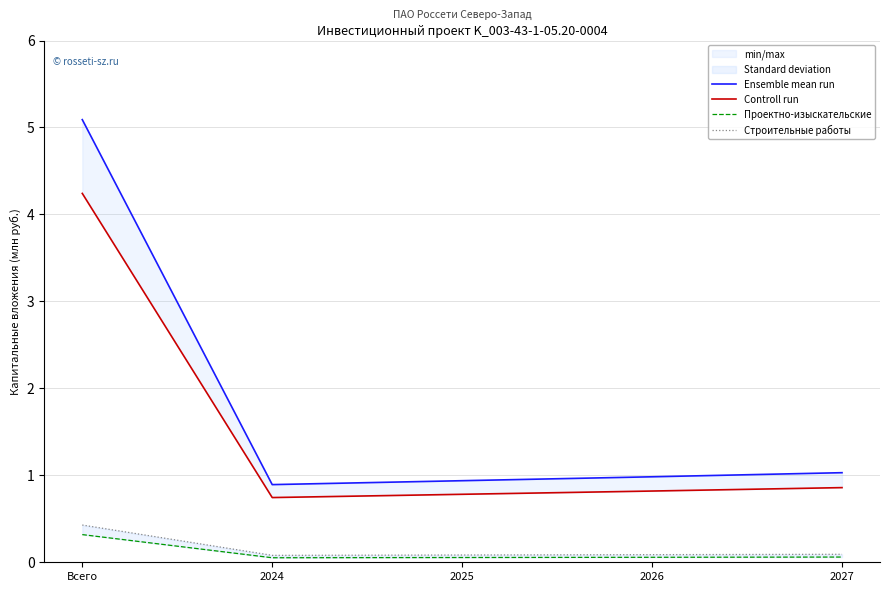

Which category has the lowest value in the Строительные работы series?

2024